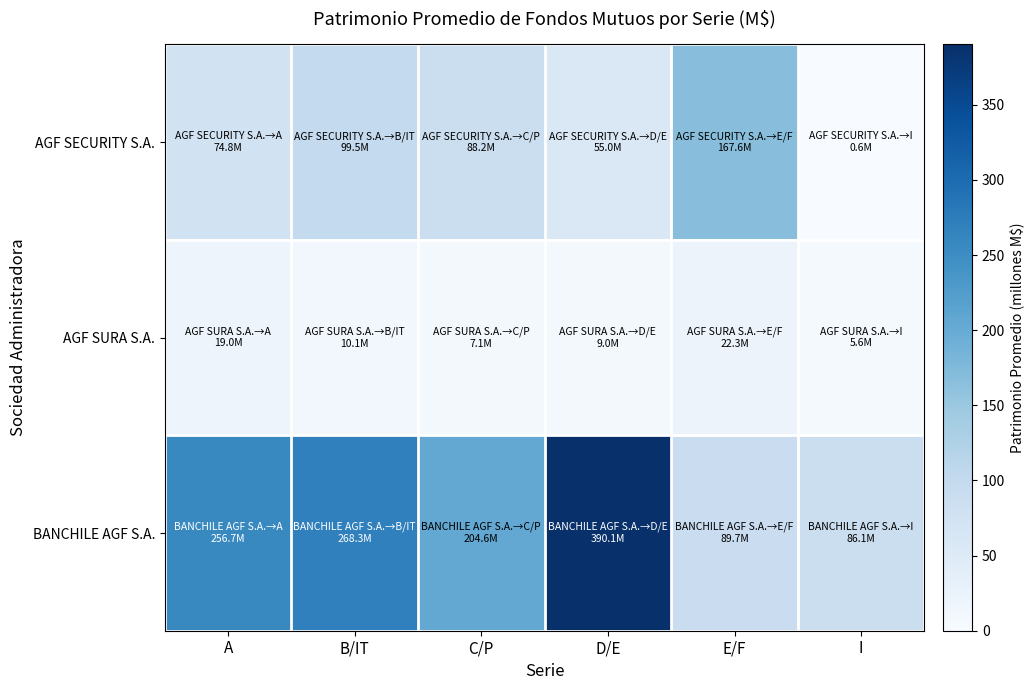

List the series in order of their peak value, lowest first.

AGF SURA S.A., AGF SECURITY S.A., BANCHILE AGF S.A.